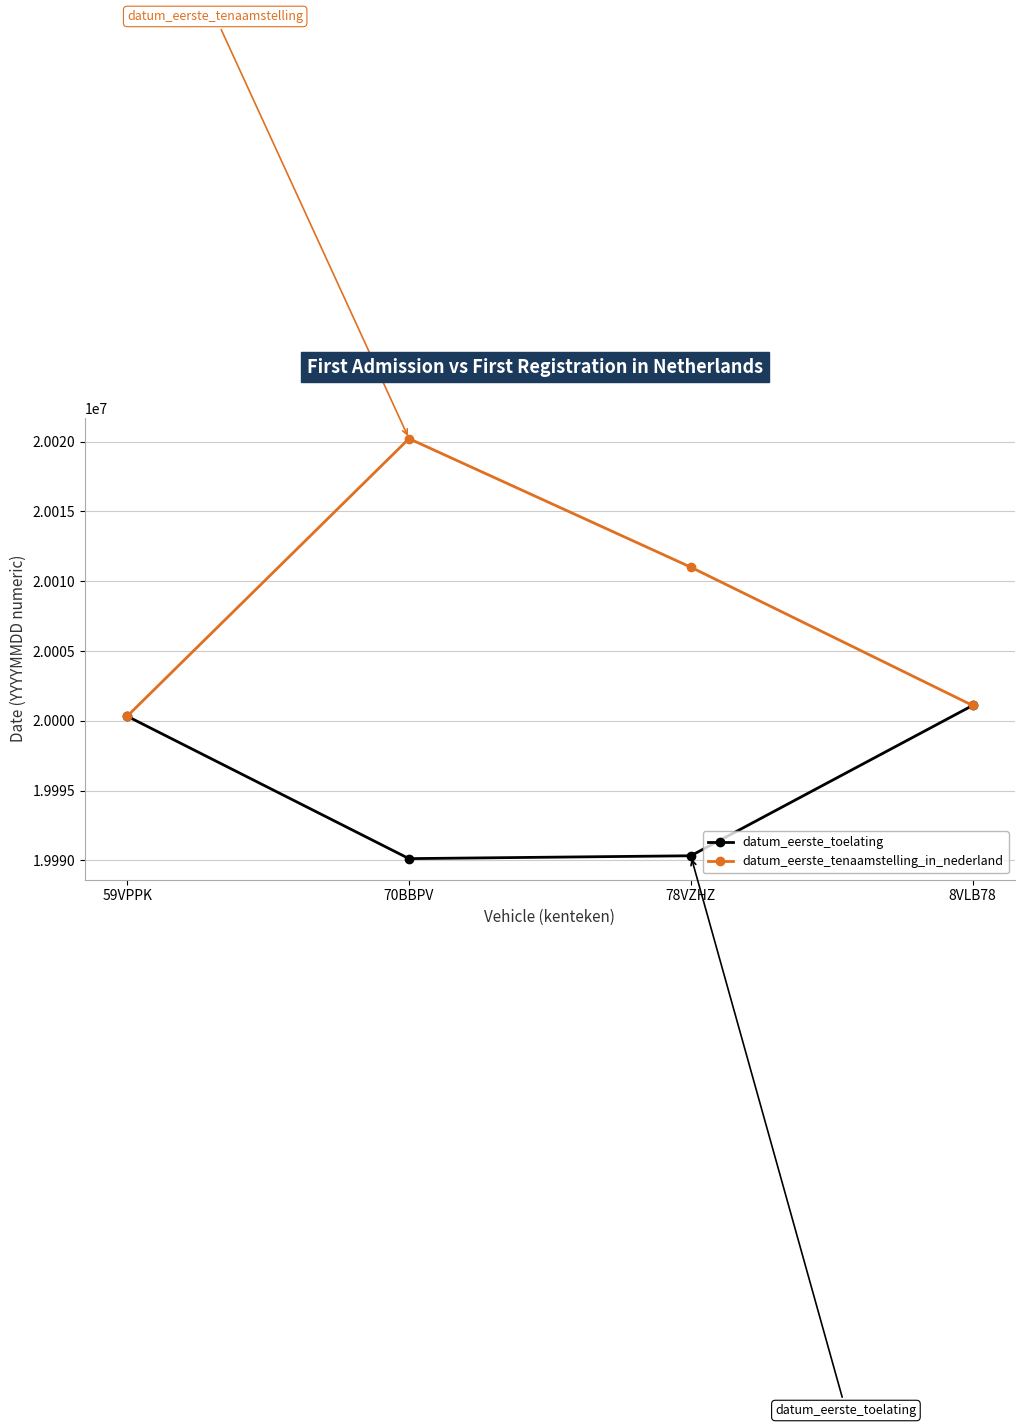

Which series has the largest range (max minus min)?

datum_eerste_tenaamstelling_in_nederland